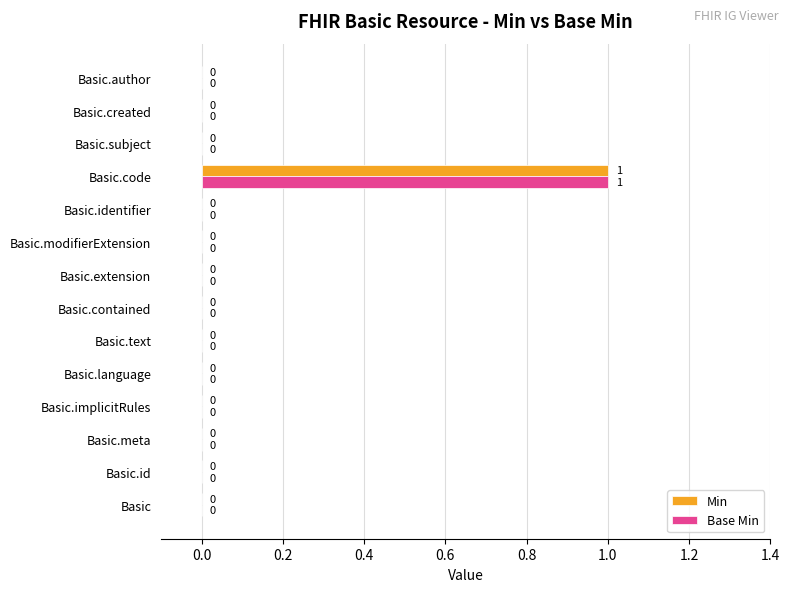

Count the Base Min values in the range 0 to 1.

14